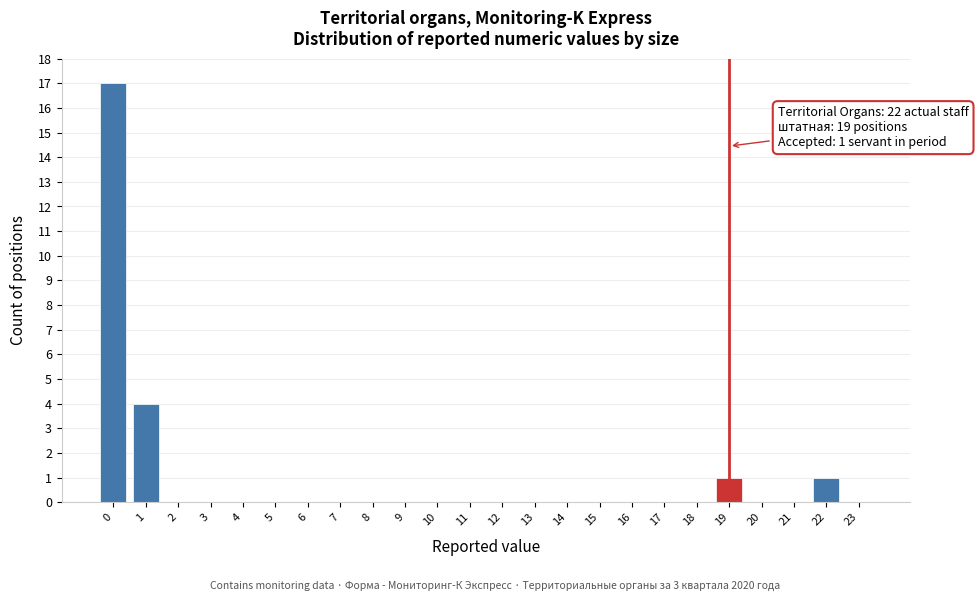

Reading left to right, what are all the values shown in this chart?

0=17	1=4	2=0	3=0	4=0	5=0	6=0	7=0	8=0	9=0	10=0	11=0	12=0	13=0	14=0	15=0	16=0	17=0	18=0	19=1	20=0	21=0	22=1	23=0